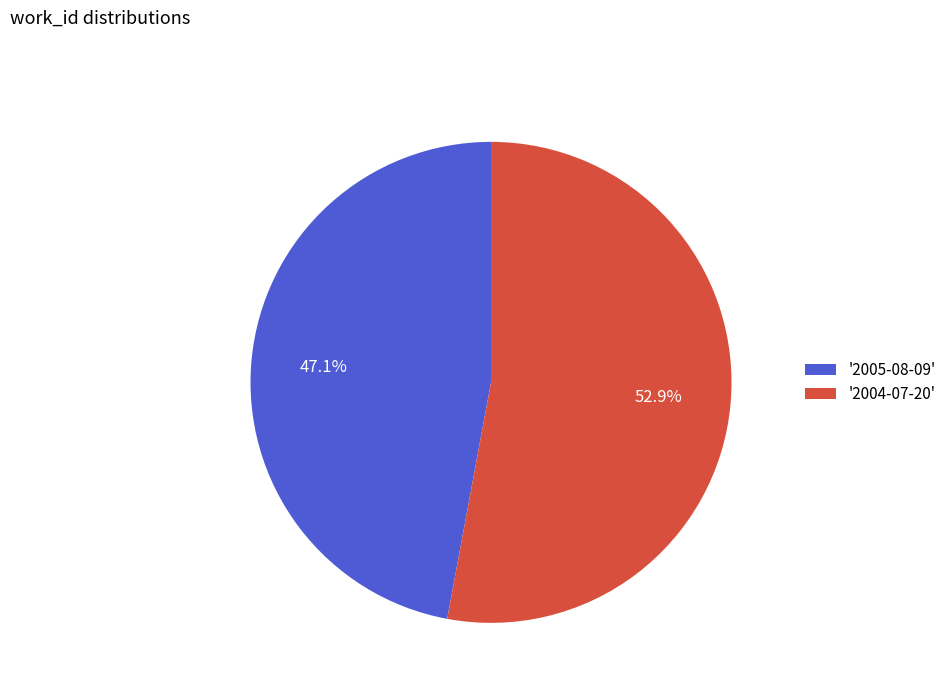

Is there a majority slice in this chart?

Yes